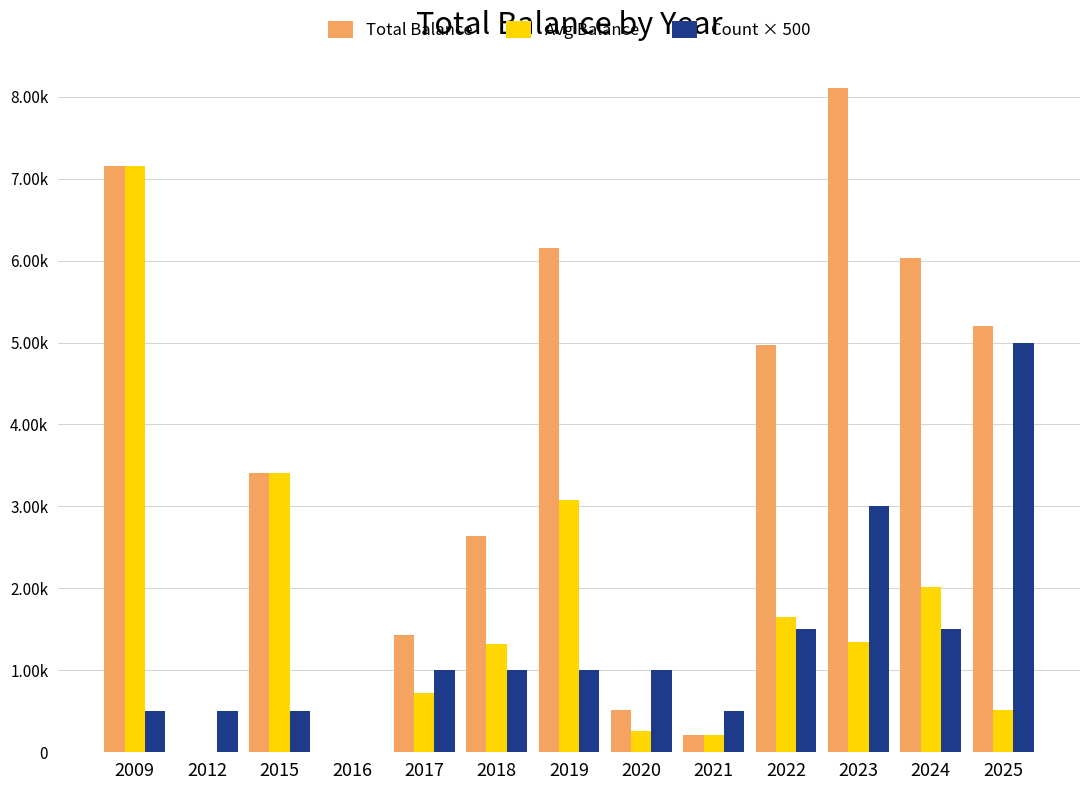

What is the difference between the Total Balance values at 2025 and 2012?

5202.3